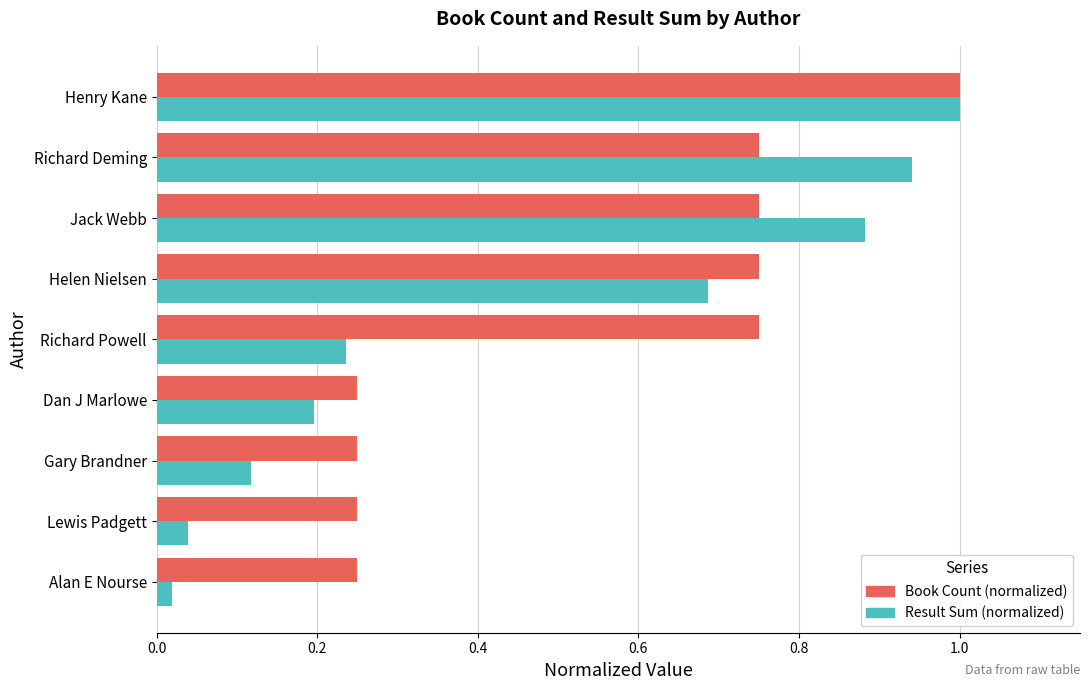

What is the total value across all series at Jack Webb?

1.6